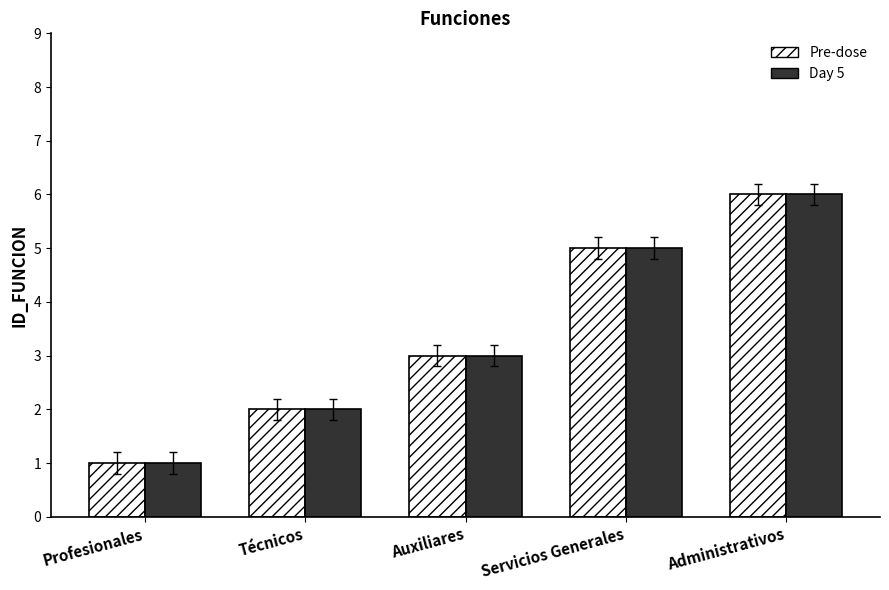

At which category is the sum across all series the highest?

Administrativos